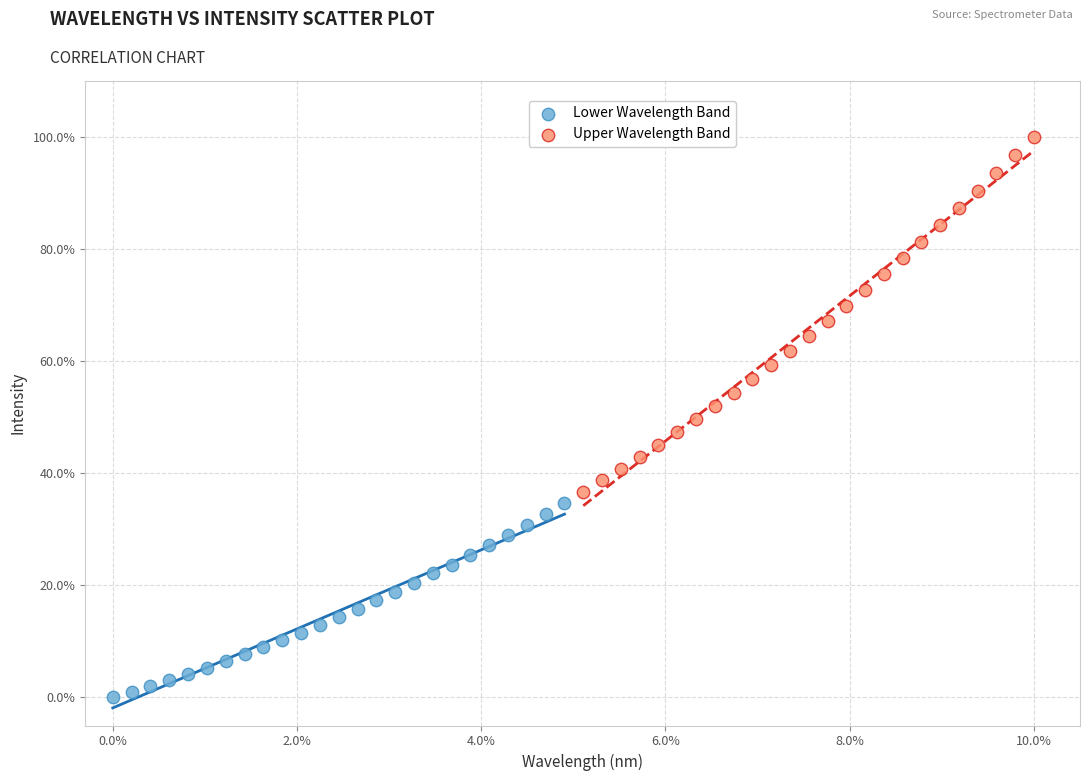

Which series reaches the minimum Y coordinate?

Lower Wavelength Band